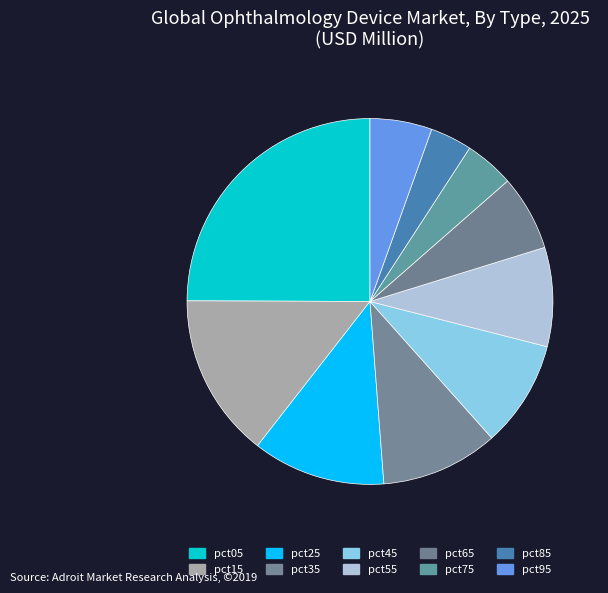

To the nearest percent, what is the average slice percentage?

10%